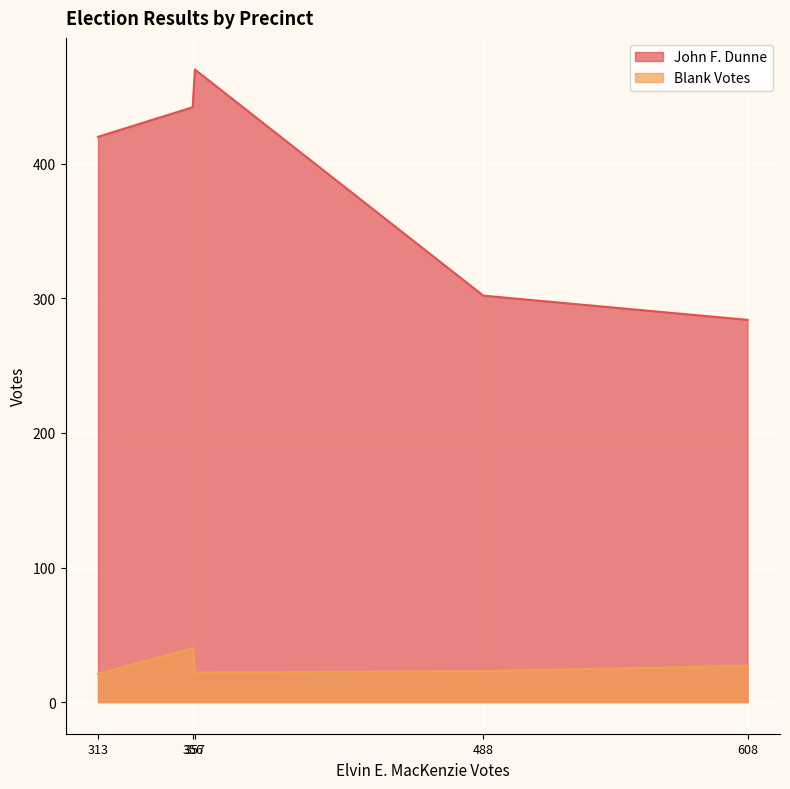

What is the smallest value displayed?

21